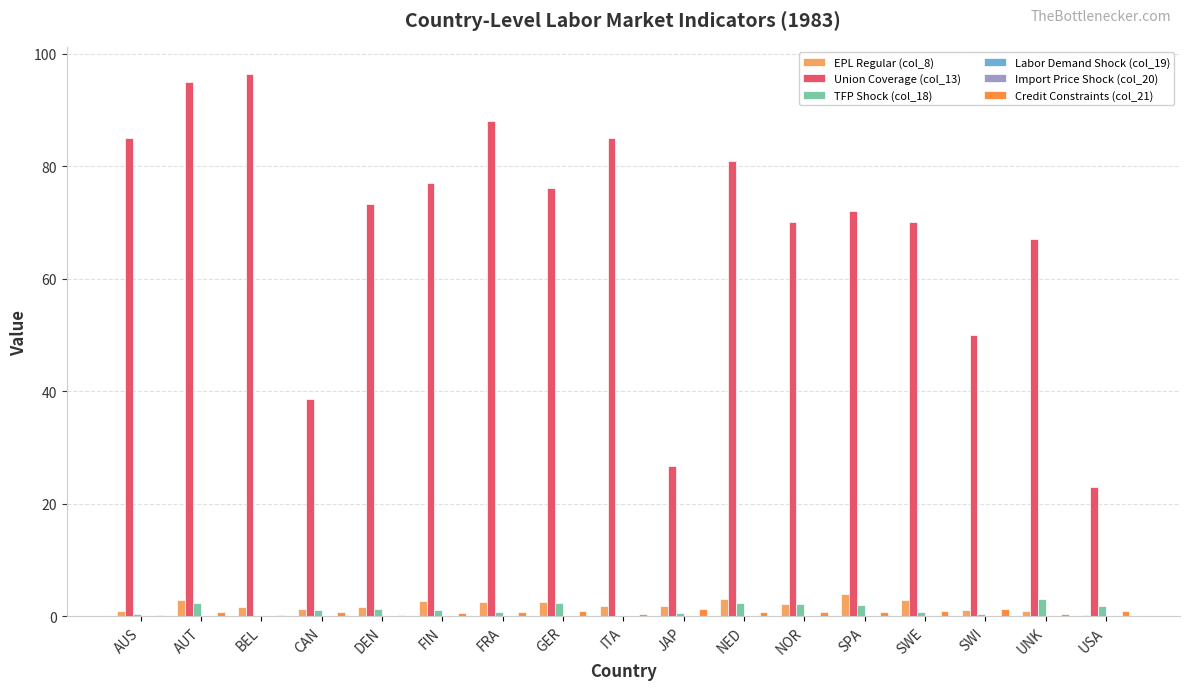

Which series has the largest total across all categories?

Union Coverage (col_13)